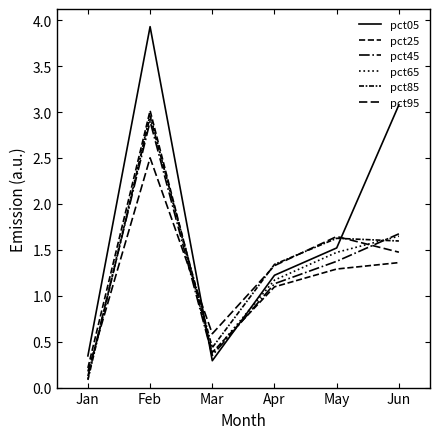

Where does the pct95 series first go above 1?

Feb